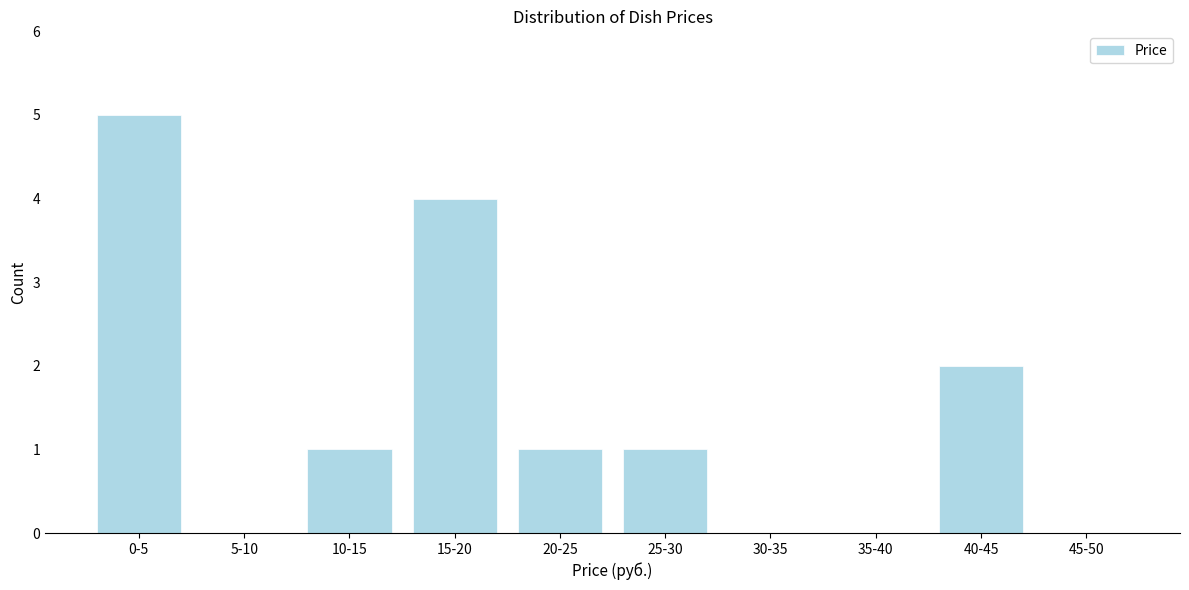

Reading left to right, list all the values displayed in this chart.

0-5=5	5-10=0	10-15=1	15-20=4	20-25=1	25-30=1	30-35=0	35-40=0	40-45=2	45-50=0